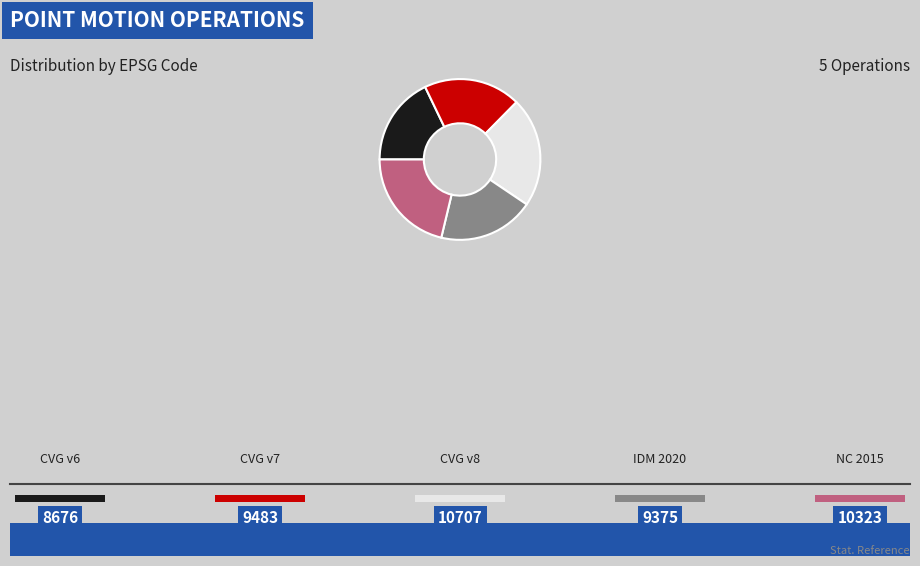

Count the number of slices in the pie.

5